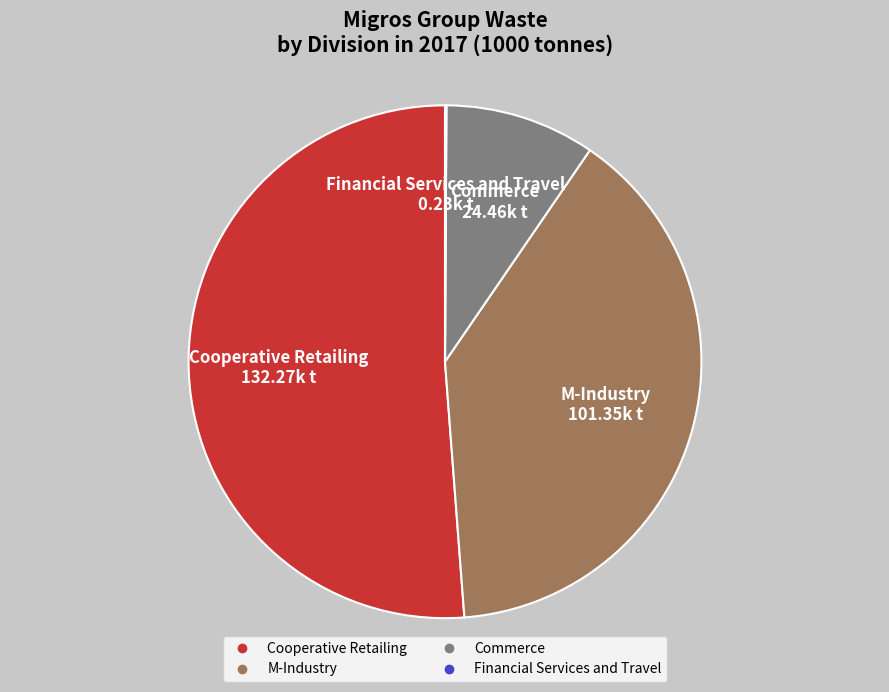

True or false: Commerce accounts for 9% of the total.

True